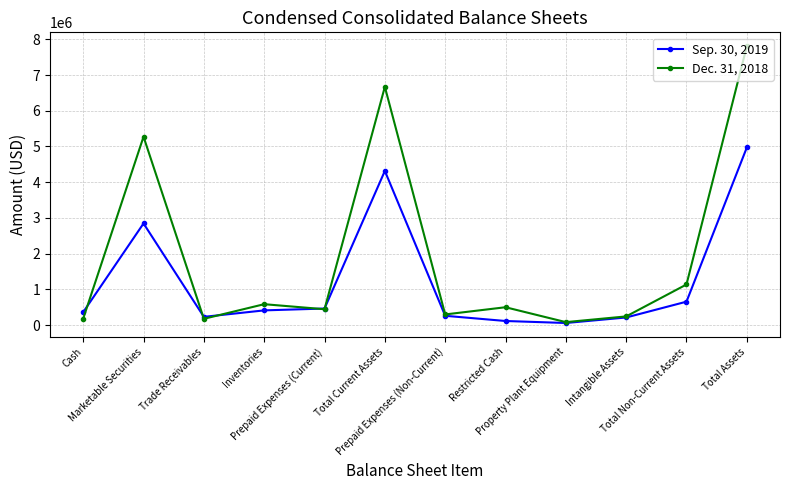

What is the difference between the second highest and minimum values in the Dec. 31, 2018 series?

6586672